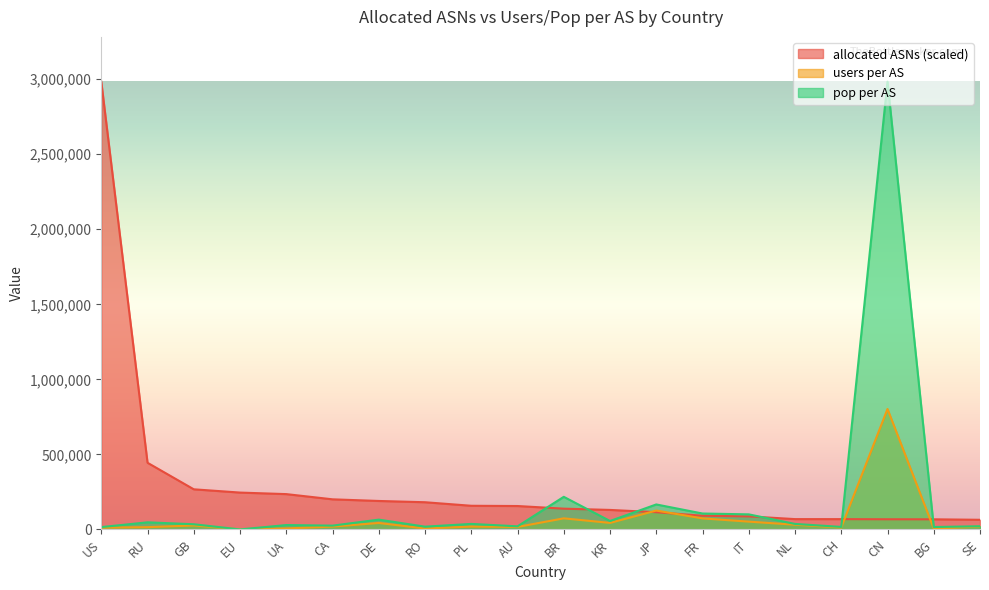

True or false: users per AS and pop per AS cross at least once.

False